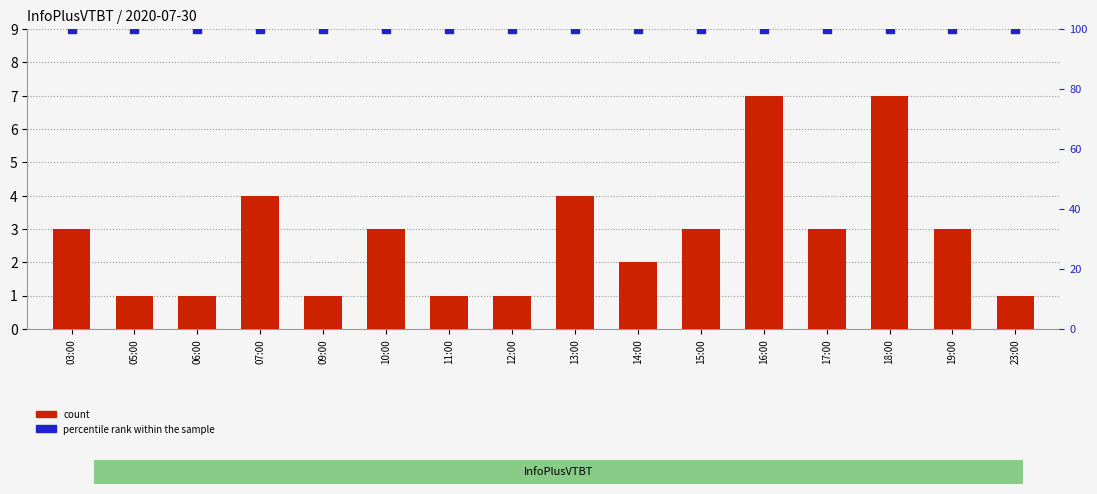

What are all the series names shown in the legend?

count, percentile rank within the sample